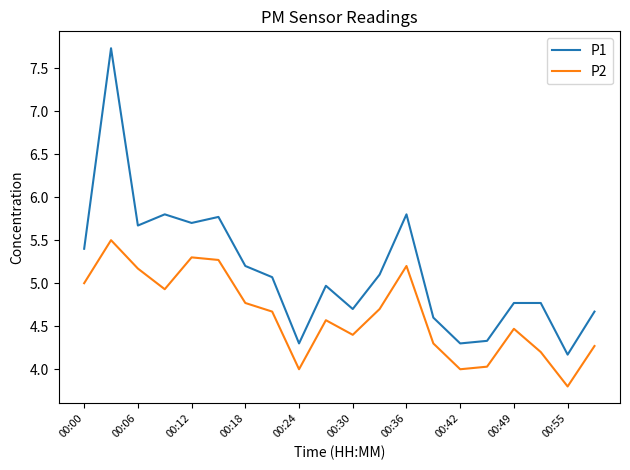

Does the chart have visible grid lines?

No